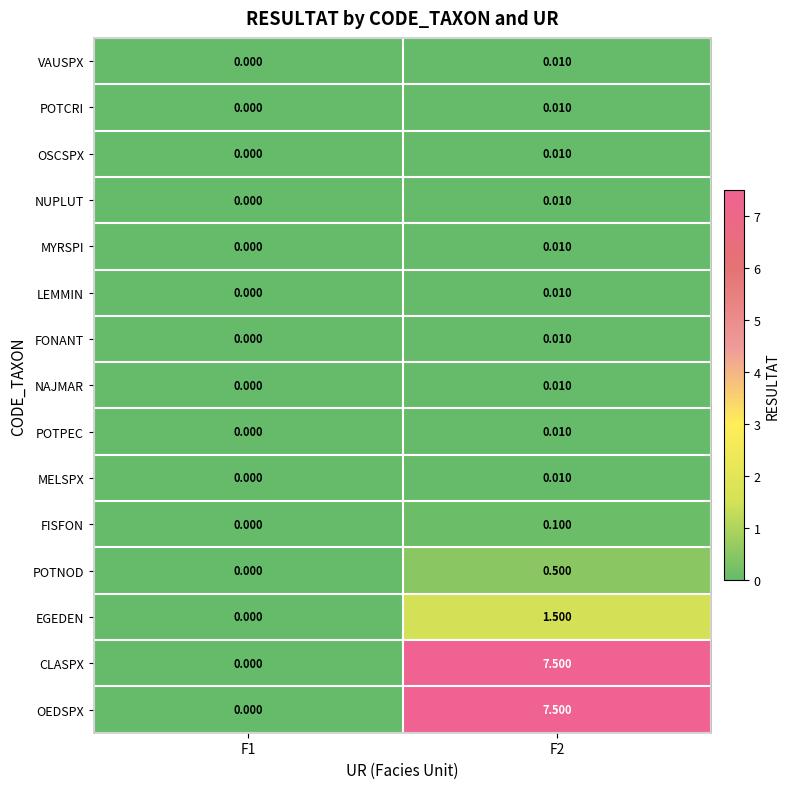

Is the value of FONANT at F1 greater than the value of EGEDEN at F2?

No